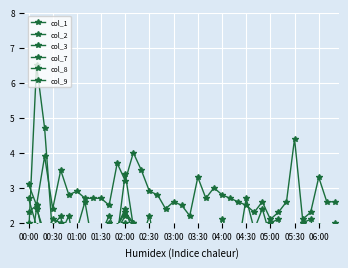

What is the difference between the col_8 values at 00:30 and 37?

0.7